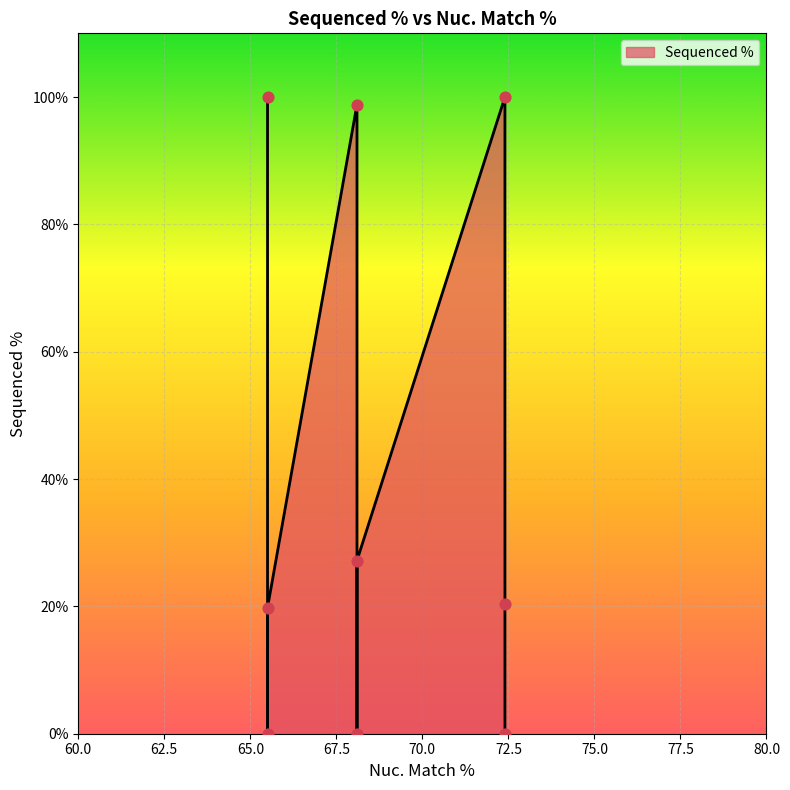

What is the change in value from 72.4 to 68.1?

-20.3